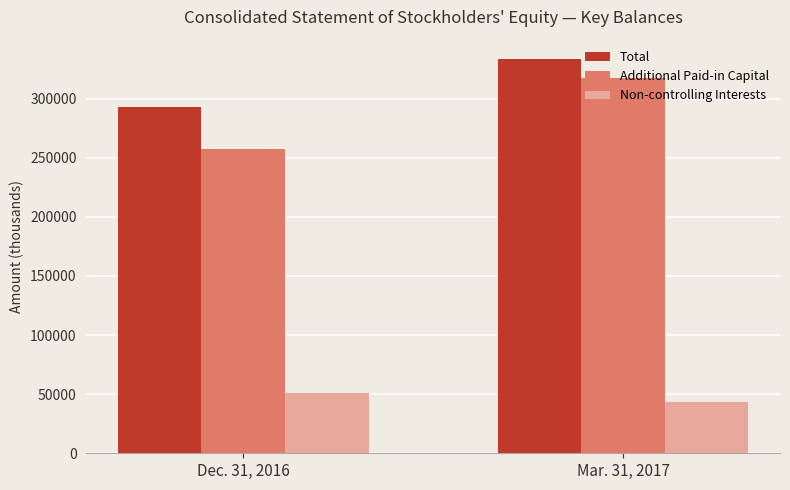

Reading left to right, list all the values displayed in this chart.

Total: Dec. 31, 2016=292561	Mar. 31, 2017=333150
Additional Paid-in Capital: Dec. 31, 2016=257403	Mar. 31, 2017=317665
Non-controlling Interests: Dec. 31, 2016=50833	Mar. 31, 2017=43664